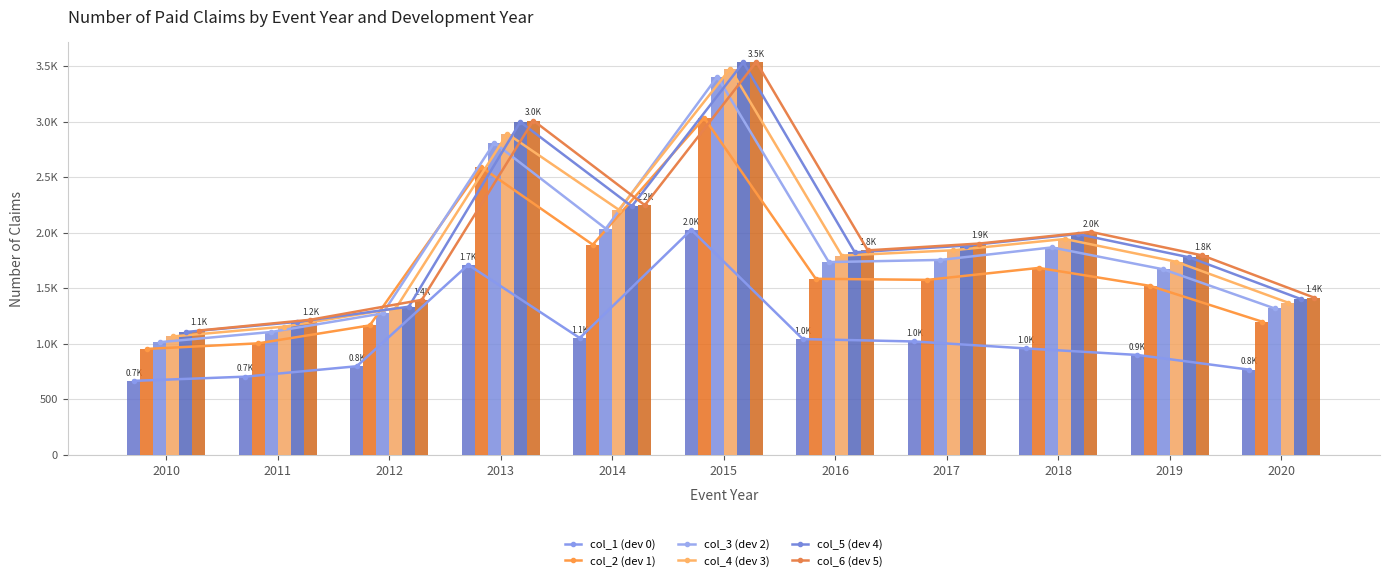

Where does the col_3 (dev 2) series first go above 1736?

2013